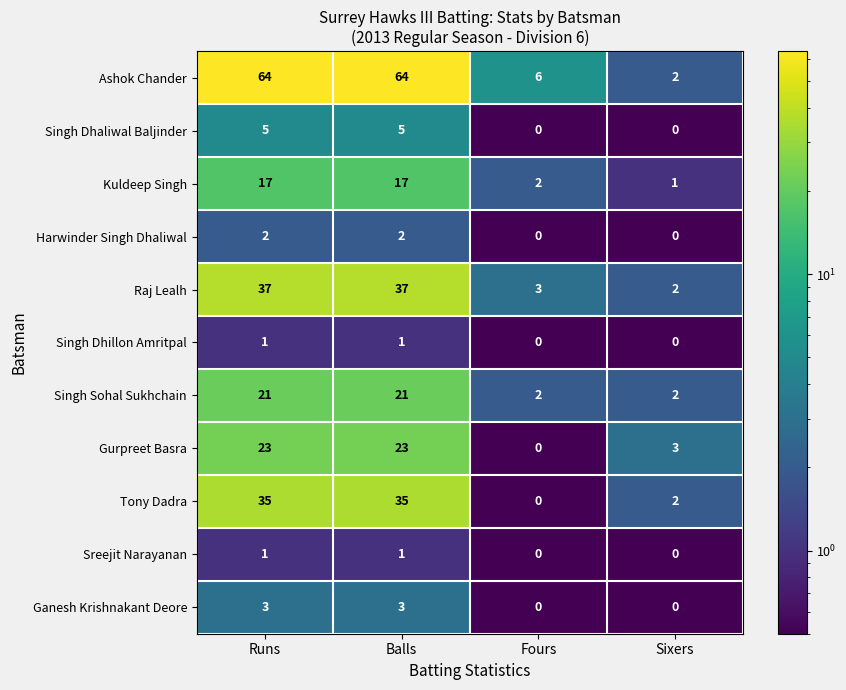

True or false: Tony Dadra has a value of 0 at Fours.

True